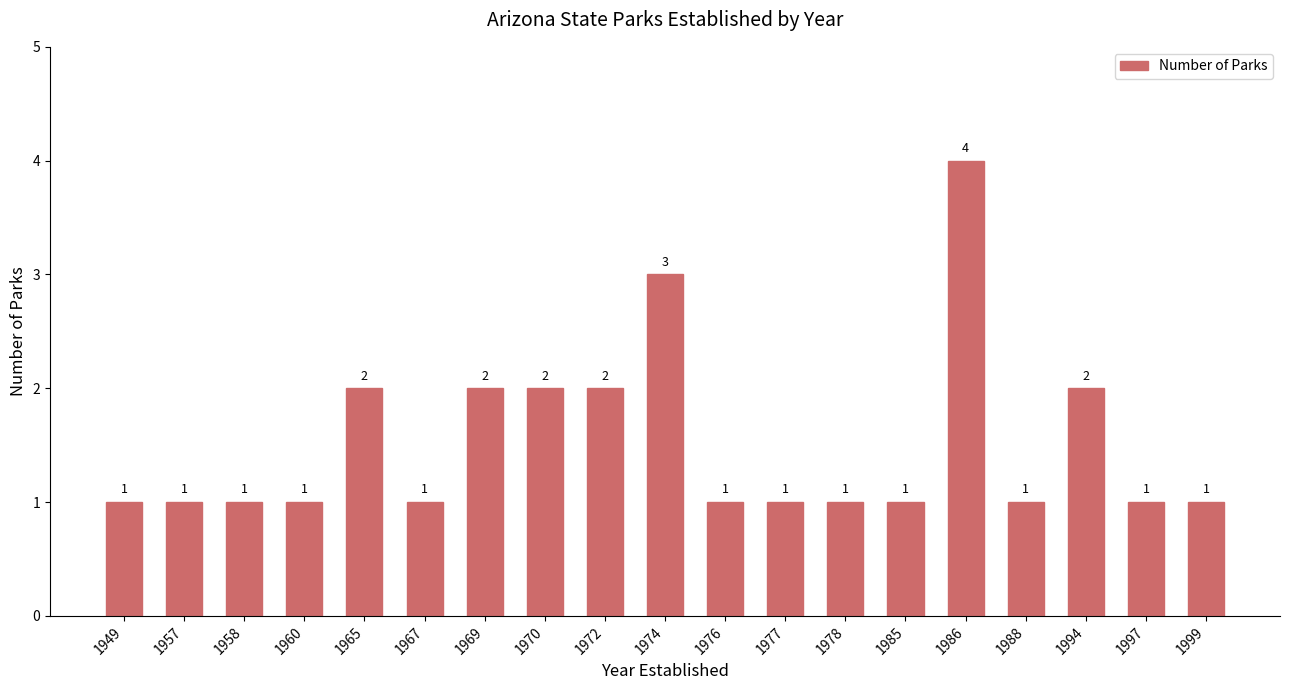

Read the value at 1949.

1